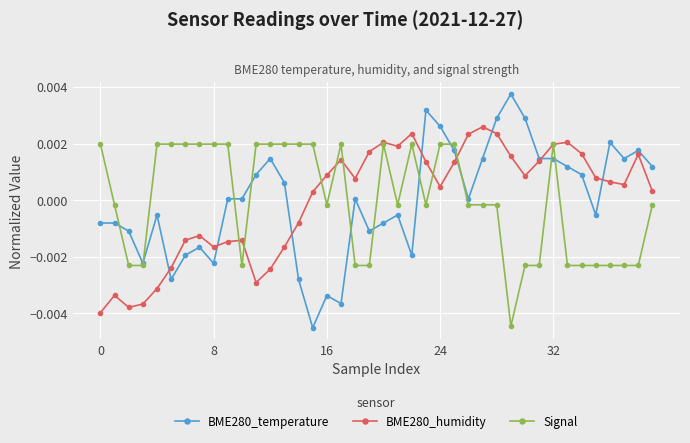

How many data points in BME280_humidity are above 0?

25